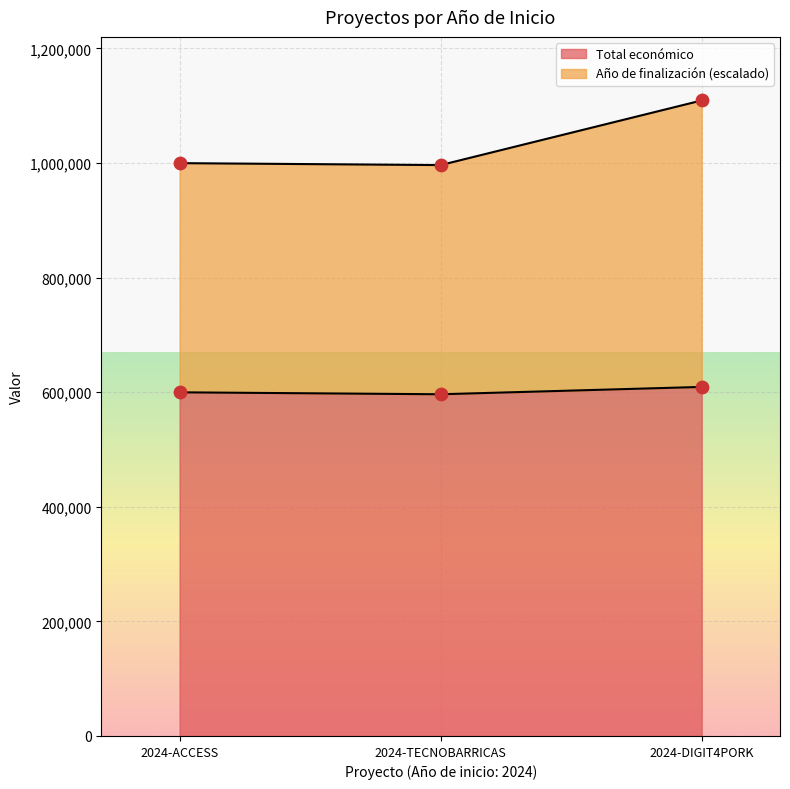

Which series has the largest Y range (max minus min)?

Año de finalización